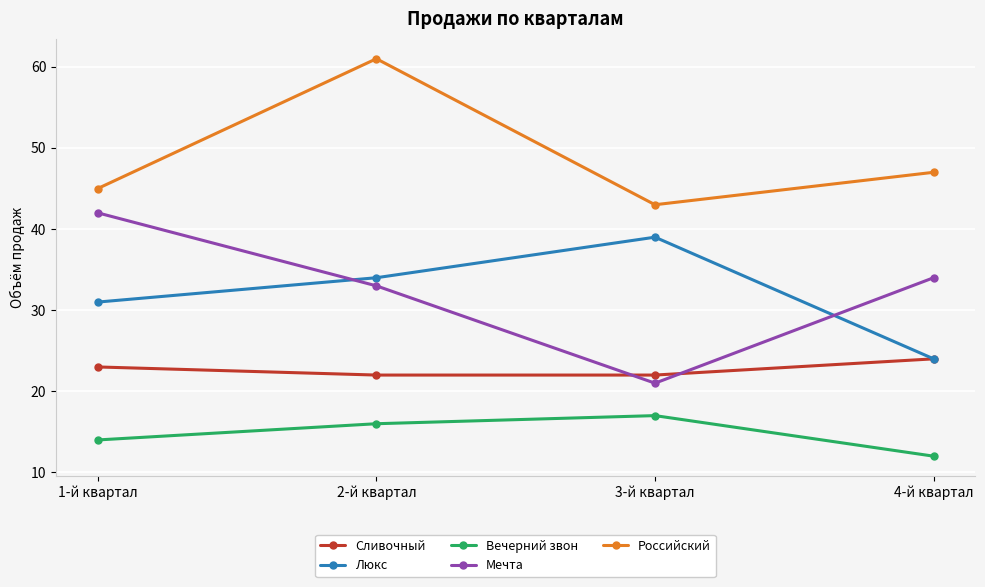

Which series has the largest range (max minus min)?

Мечта